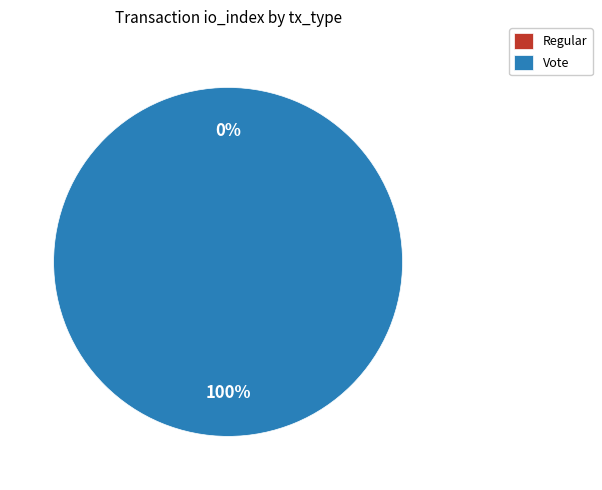

The Regular slice represents 7% of the pie. True or false?

False